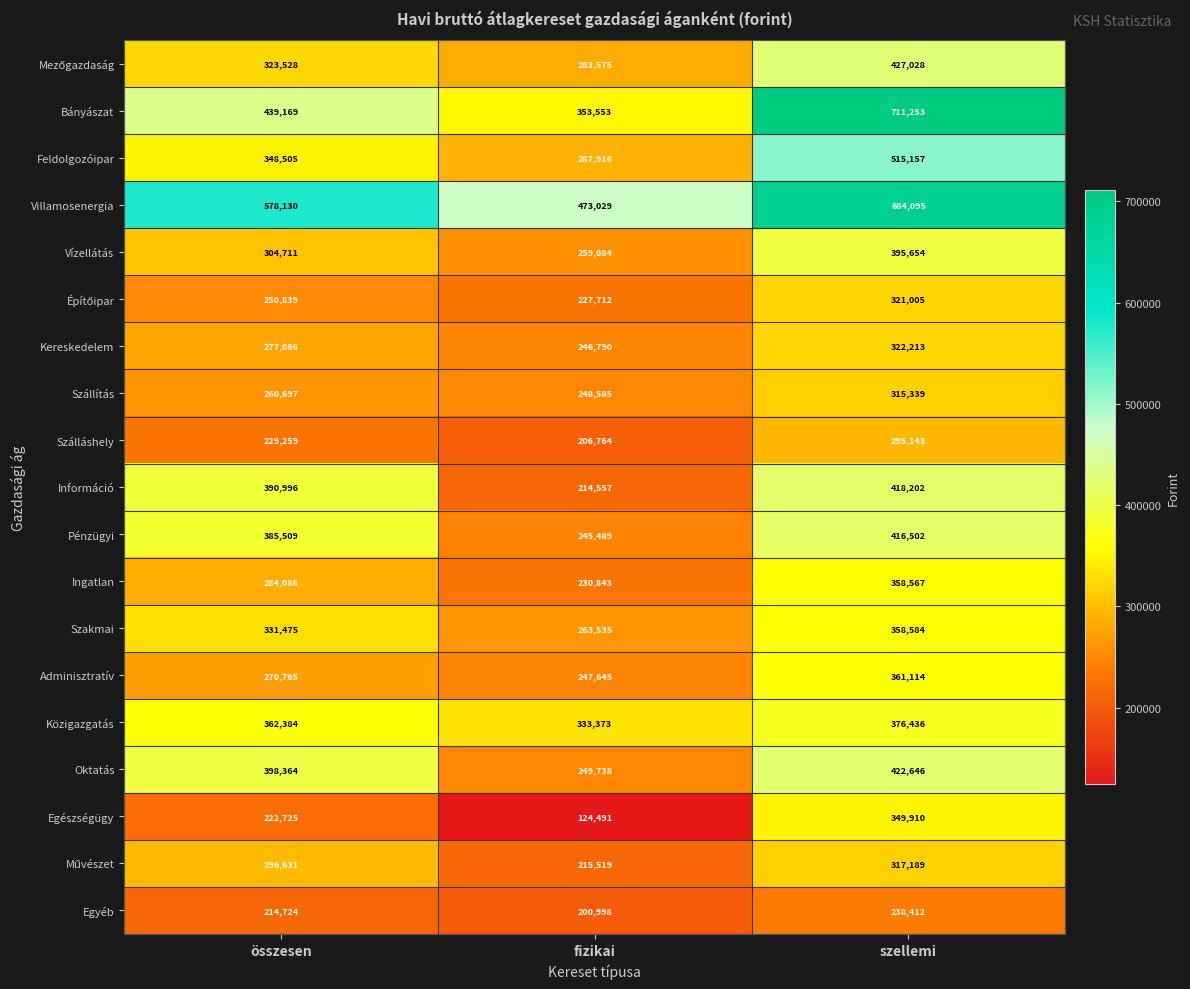

What is the spread (max minus min) of values at összesen?

363406